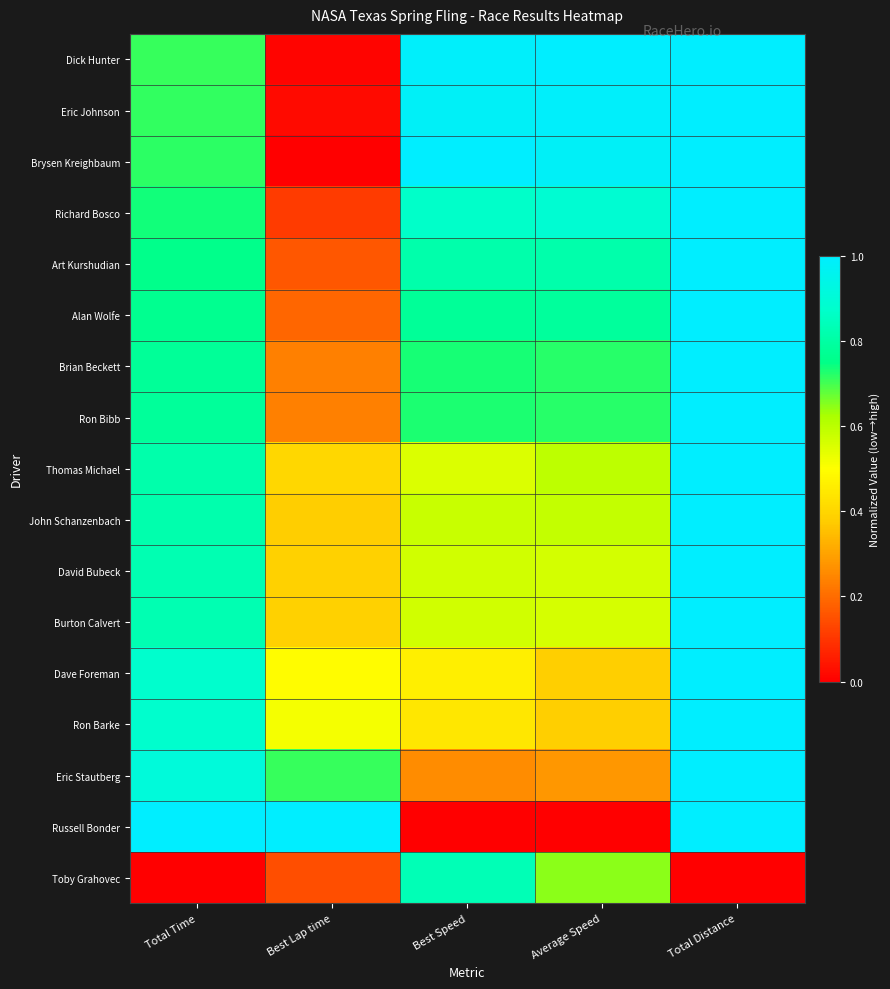

Reading left to right, extract all data points from this chart.

Dick Hunter: Total Time=0.7	Best Lap time=0.0	Best Speed=1.0	Average Speed=1.0	Total Distance=1.0
Eric Johnson: Total Time=0.7	Best Lap time=0.0	Best Speed=1.0	Average Speed=1.0	Total Distance=1.0
Brysen Kreighbaum: Total Time=0.7	Best Lap time=0.0	Best Speed=1.0	Average Speed=1.0	Total Distance=1.0
Richard Bosco: Total Time=0.7	Best Lap time=0.1	Best Speed=0.9	Average Speed=0.9	Total Distance=1.0
Art Kurshudian: Total Time=0.8	Best Lap time=0.2	Best Speed=0.8	Average Speed=0.8	Total Distance=1.0
Alan Wolfe: Total Time=0.8	Best Lap time=0.2	Best Speed=0.8	Average Speed=0.8	Total Distance=1.0
Brian Beckett: Total Time=0.8	Best Lap time=0.2	Best Speed=0.7	Average Speed=0.7	Total Distance=1.0
Ron Bibb: Total Time=0.8	Best Lap time=0.2	Best Speed=0.7	Average Speed=0.7	Total Distance=1.0
Thomas Michael: Total Time=0.8	Best Lap time=0.4	Best Speed=0.6	Average Speed=0.6	Total Distance=1.0
John Schanzenbach: Total Time=0.8	Best Lap time=0.4	Best Speed=0.6	Average Speed=0.6	Total Distance=1.0
David Bubeck: Total Time=0.8	Best Lap time=0.4	Best Speed=0.6	Average Speed=0.6	Total Distance=1.0
Burton Calvert: Total Time=0.8	Best Lap time=0.4	Best Speed=0.6	Average Speed=0.6	Total Distance=1.0
Dave Foreman: Total Time=0.9	Best Lap time=0.5	Best Speed=0.5	Average Speed=0.4	Total Distance=1.0
Ron Barke: Total Time=0.9	Best Lap time=0.5	Best Speed=0.4	Average Speed=0.4	Total Distance=1.0
Eric Stautberg: Total Time=0.9	Best Lap time=0.7	Best Speed=0.3	Average Speed=0.3	Total Distance=1.0
Russell Bonder: Total Time=1.0	Best Lap time=1.0	Best Speed=0.0	Average Speed=0.0	Total Distance=1.0
Toby Grahovec: Total Time=0.0	Best Lap time=0.1	Best Speed=0.8	Average Speed=0.6	Total Distance=0.0